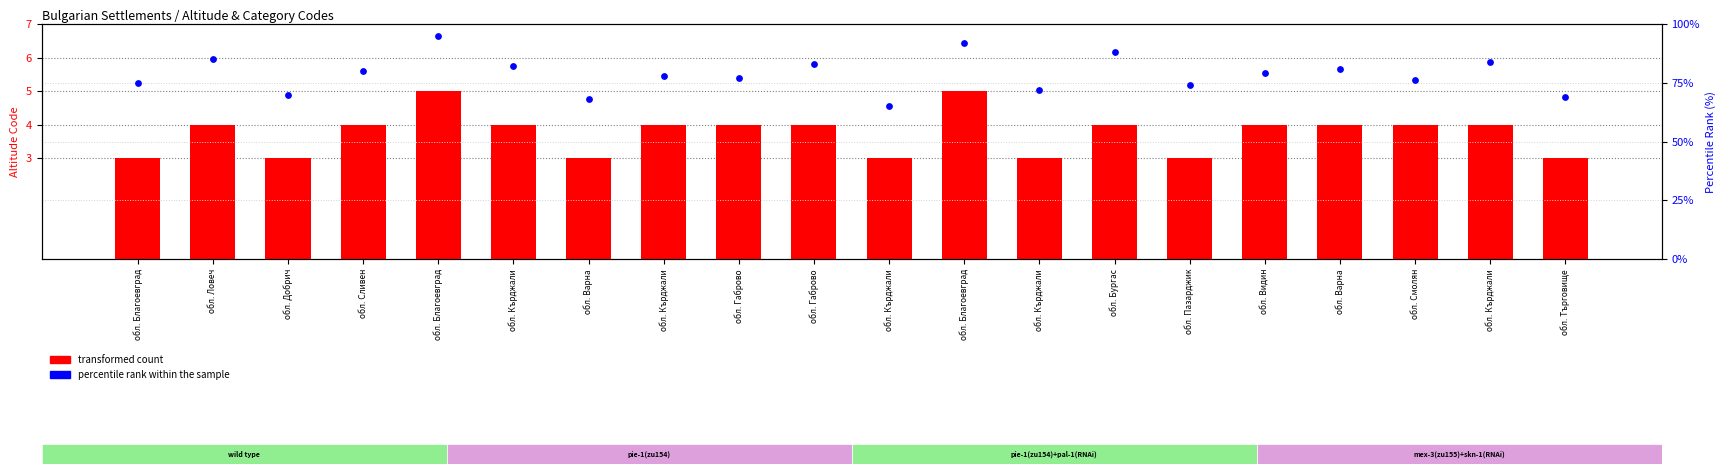

Which series contains the lowest Y value?

transformed count